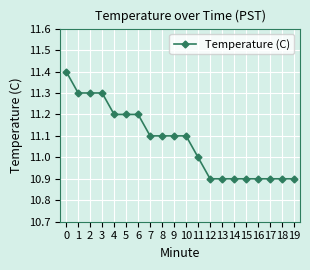

Reading left to right, list all the values displayed in this chart.

0=11.4	1=11.3	2=11.3	3=11.3	4=11.2	5=11.2	6=11.2	7=11.1	8=11.1	9=11.1	10=11.1	11=11.0	12=10.9	13=10.9	14=10.9	15=10.9	16=10.9	17=10.9	18=10.9	19=10.9